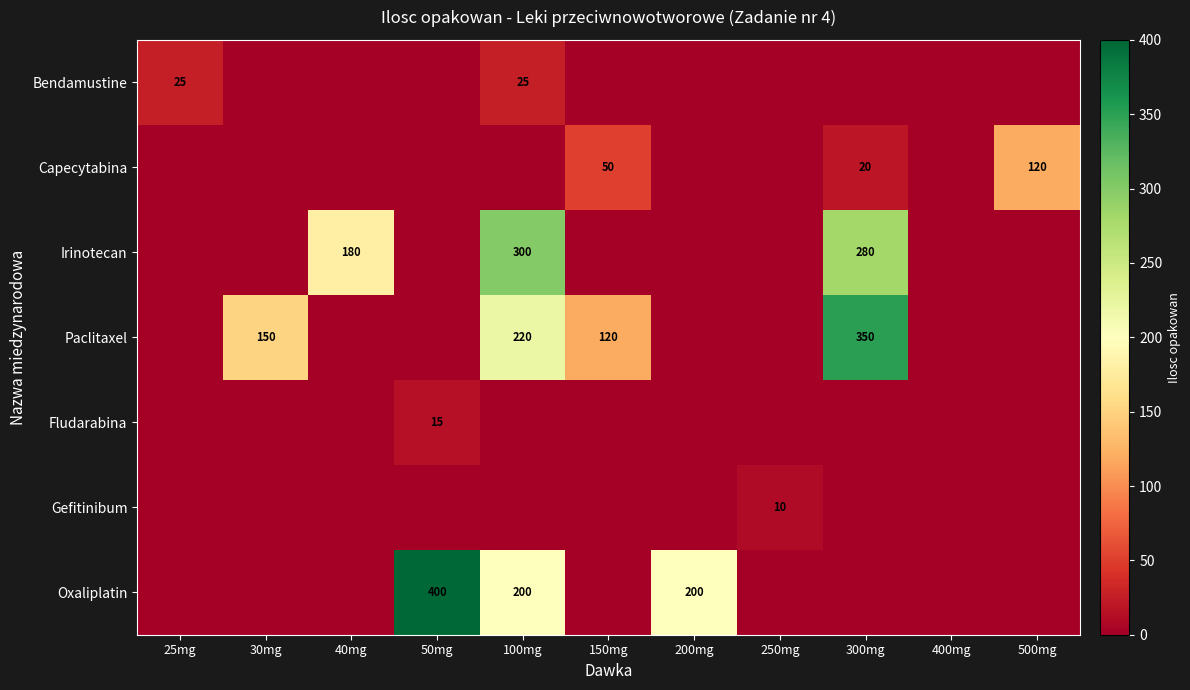

At which category is the sum across all series the highest?

100mg